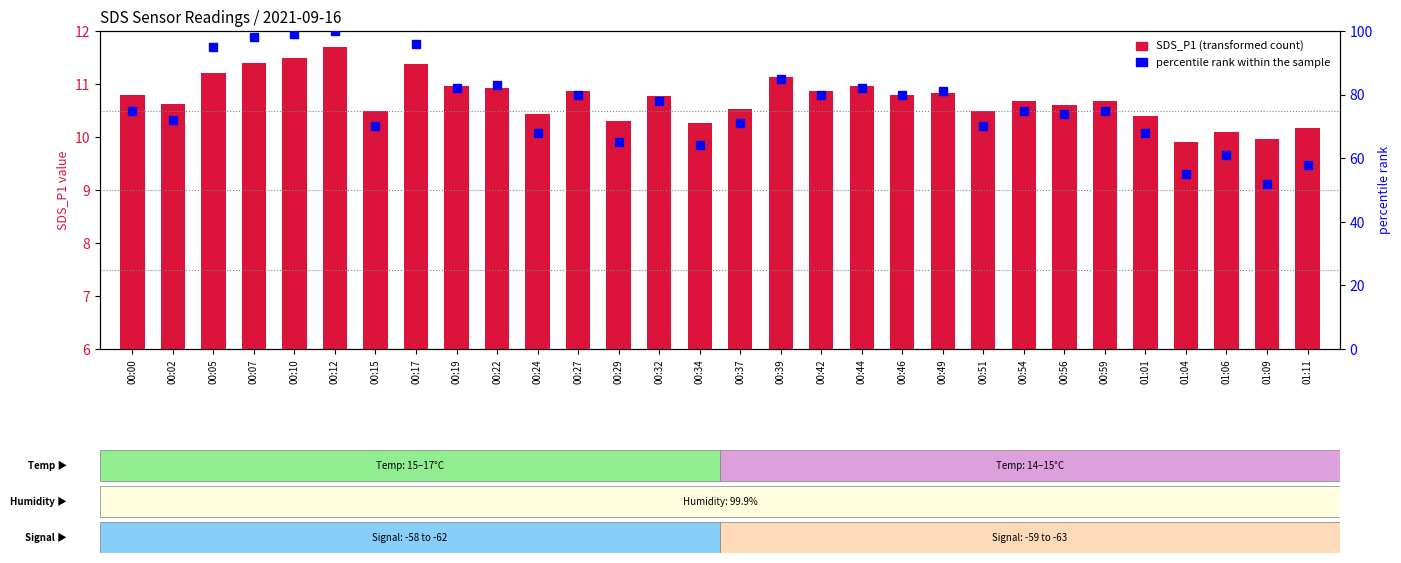

Which series has the largest total across all categories?

percentile rank within the sample